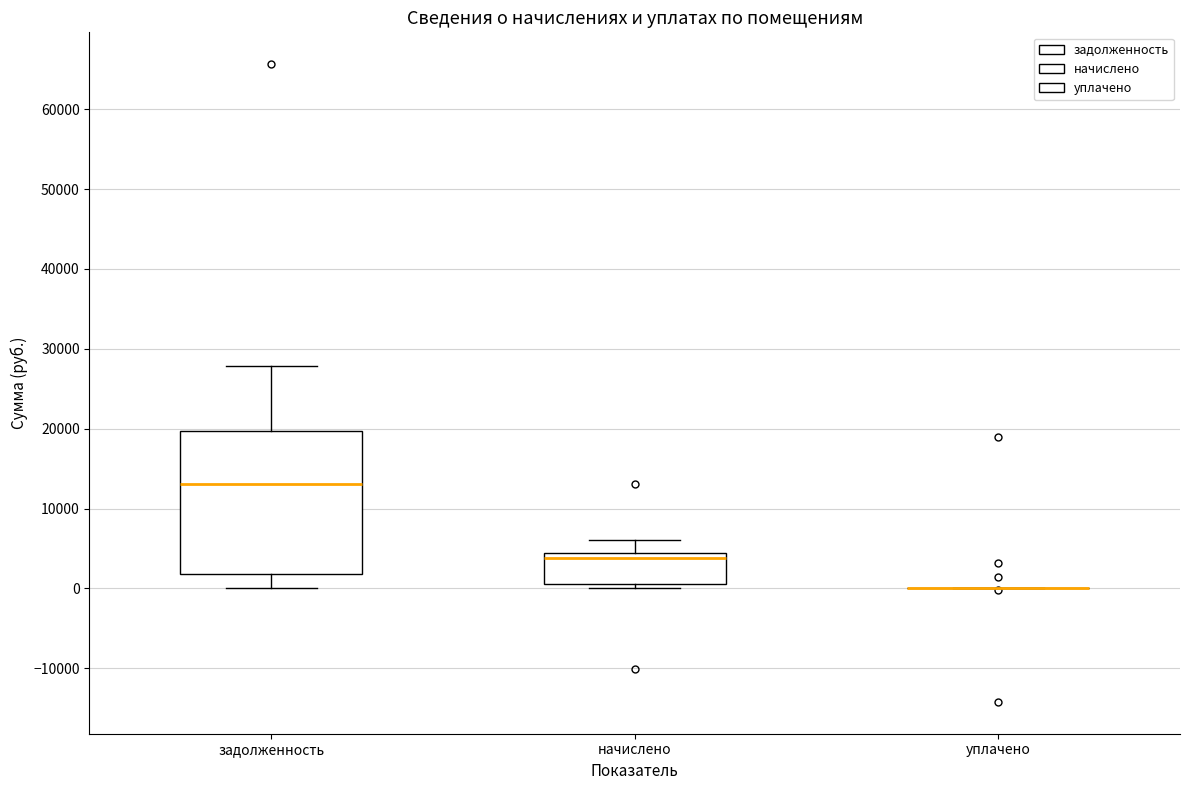

Reading left to right, read every box against the y-axis: the position of its median line, the range the box covers, and the ends of its whiskers. The values are not printed on the chart, so give them approximately, as read against the axis.

задолженность: median 13000, box 2000 to 20000, whiskers 0 to 28000
начислено: median 4000 (just below the box's upper edge), box 1000 to 4000, whiskers 0 to 6000
уплачено: box collapsed to a line at 0, whiskers 0 to 0